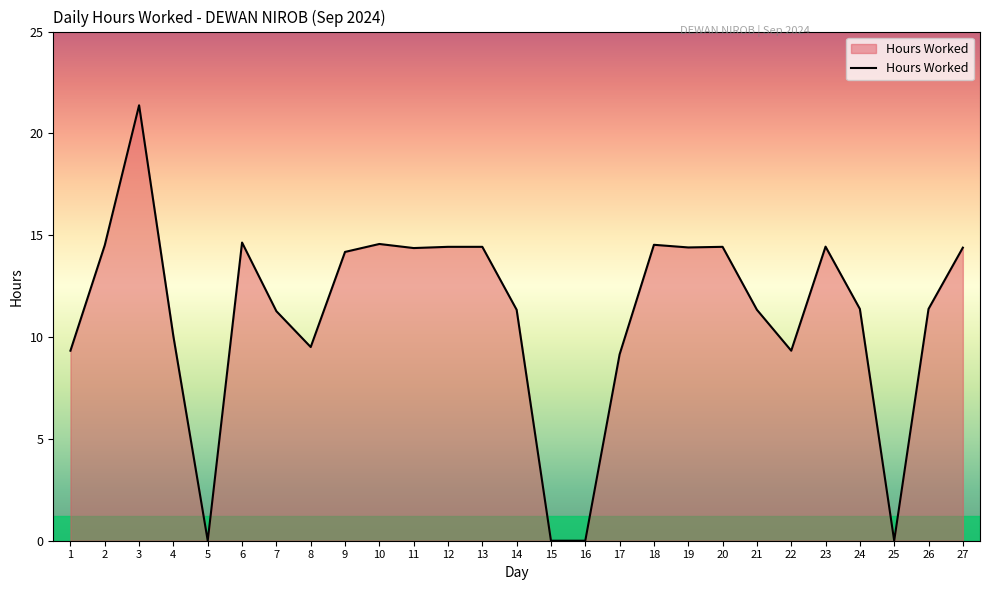

What is the difference between the maximum and minimum values?

21.4